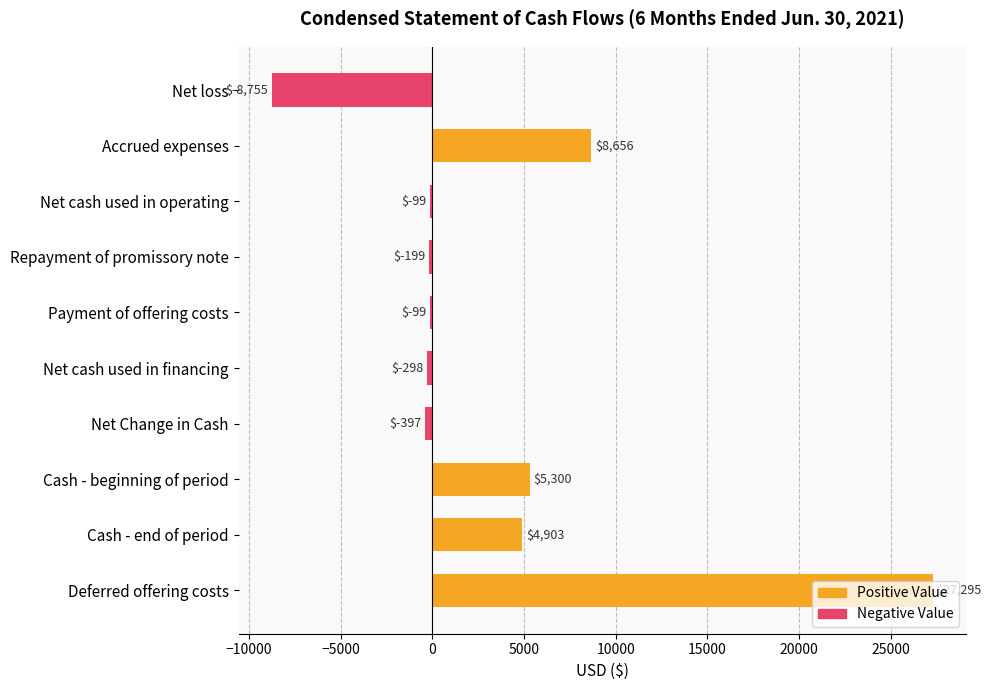

The chart shows a value of -298 at Net cash used in financing. True or false?

True